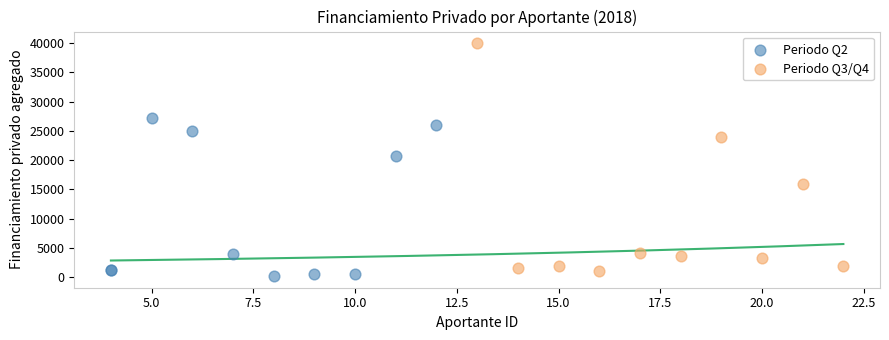

Which series contains the lowest Y value?

Periodo Q2